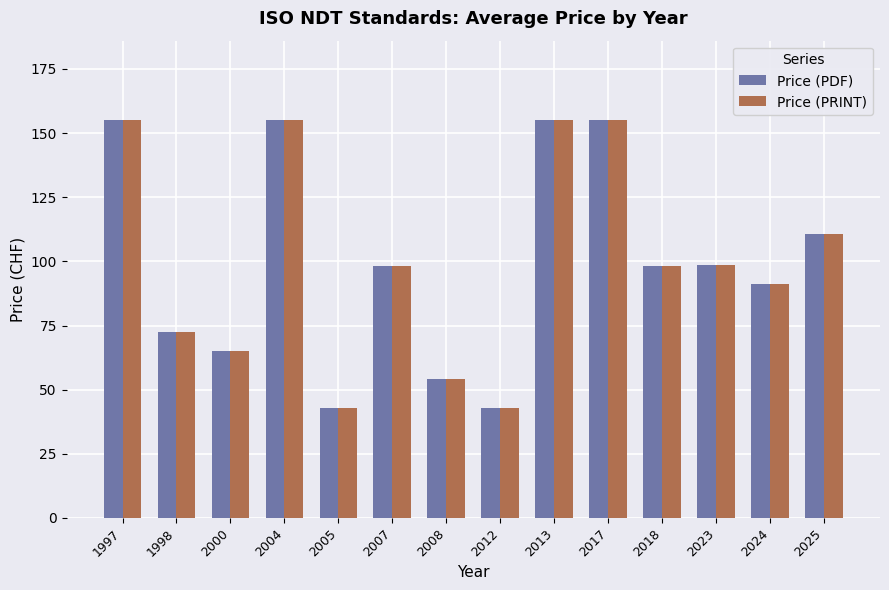

What is the total value across all series at 2007?

196.0